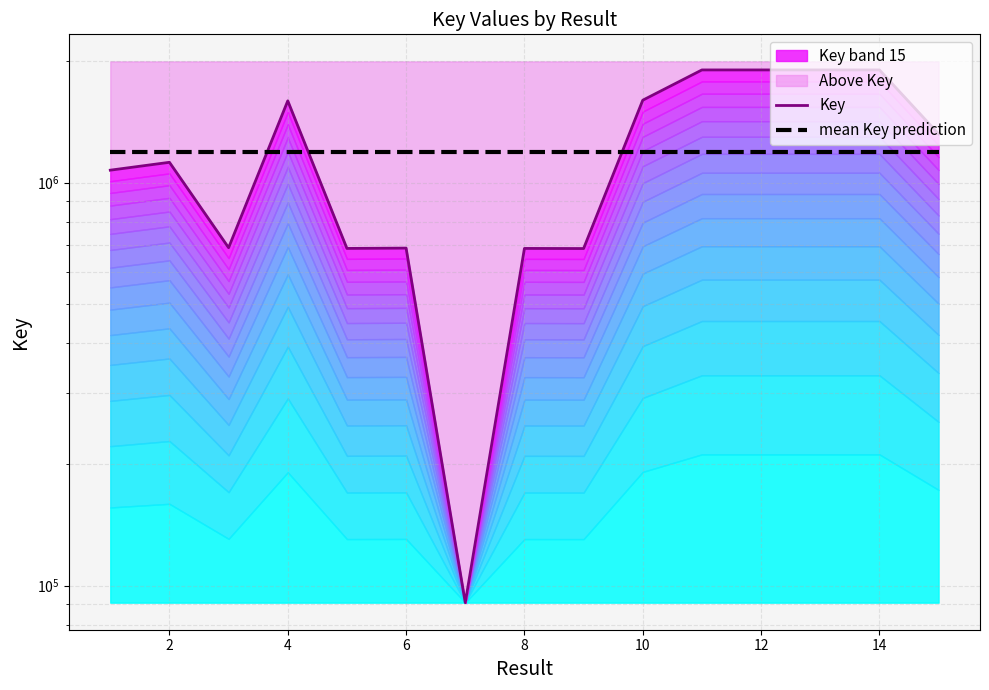

Is the value of mean Key prediction at 9 greater than the value of Key at 12?

Yes